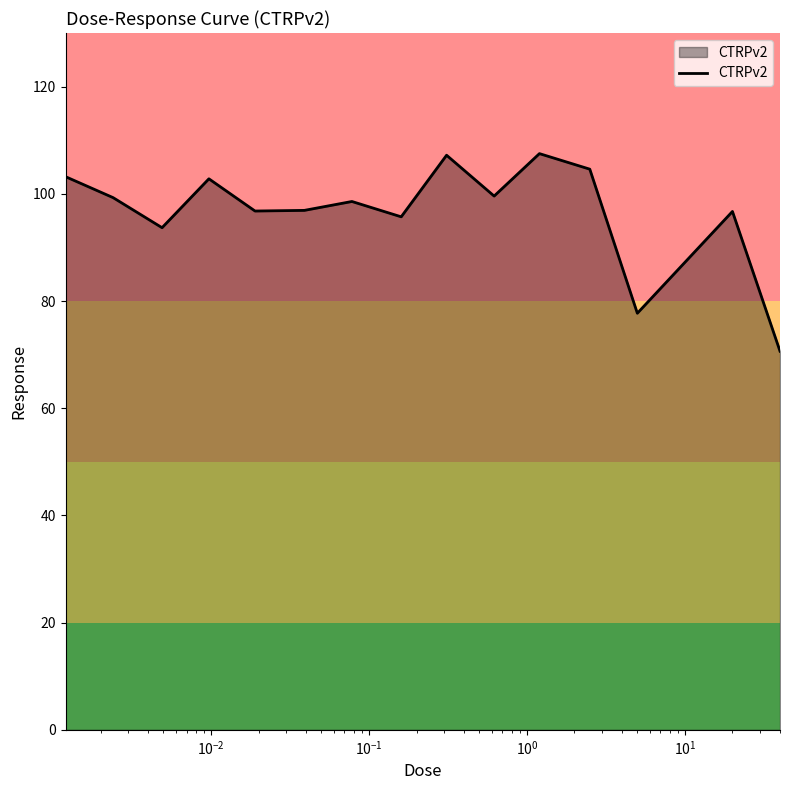

True or false: the data has more than 2 interior local peaks.

True